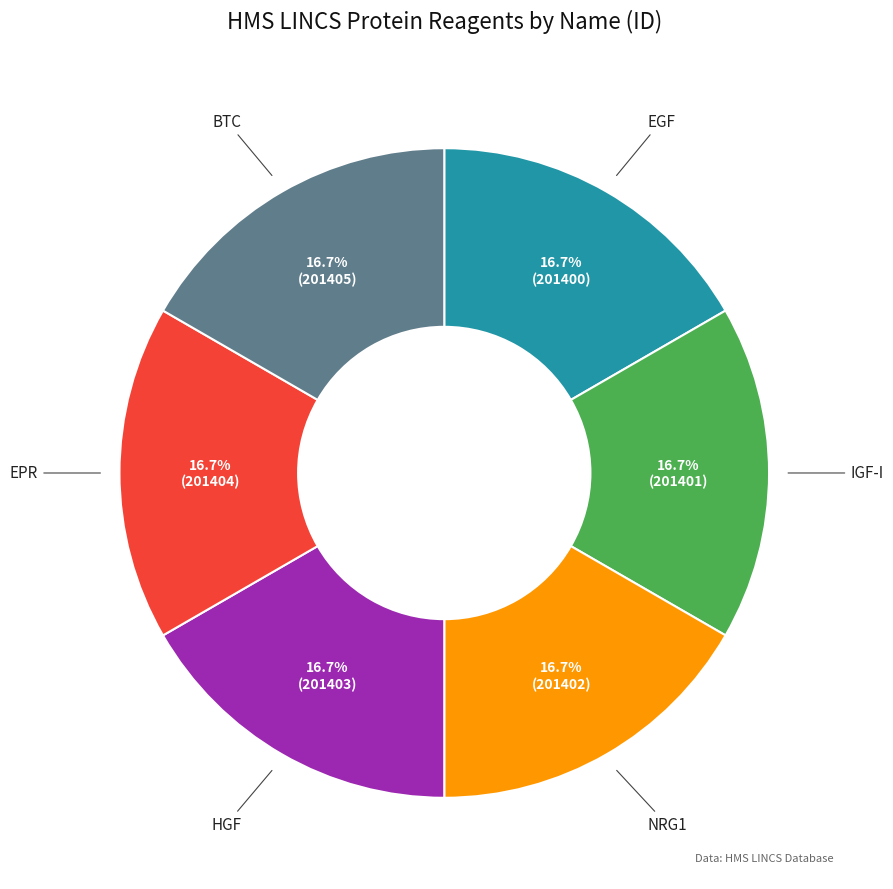

Is there any slice that represents more than half of the pie?

No